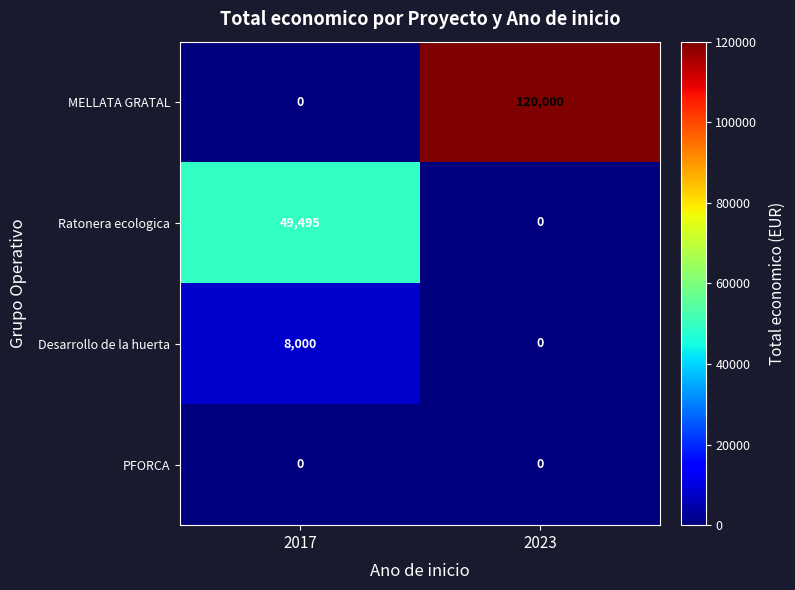

Which category has the highest value in the Desarrollo de la huerta series?

2017